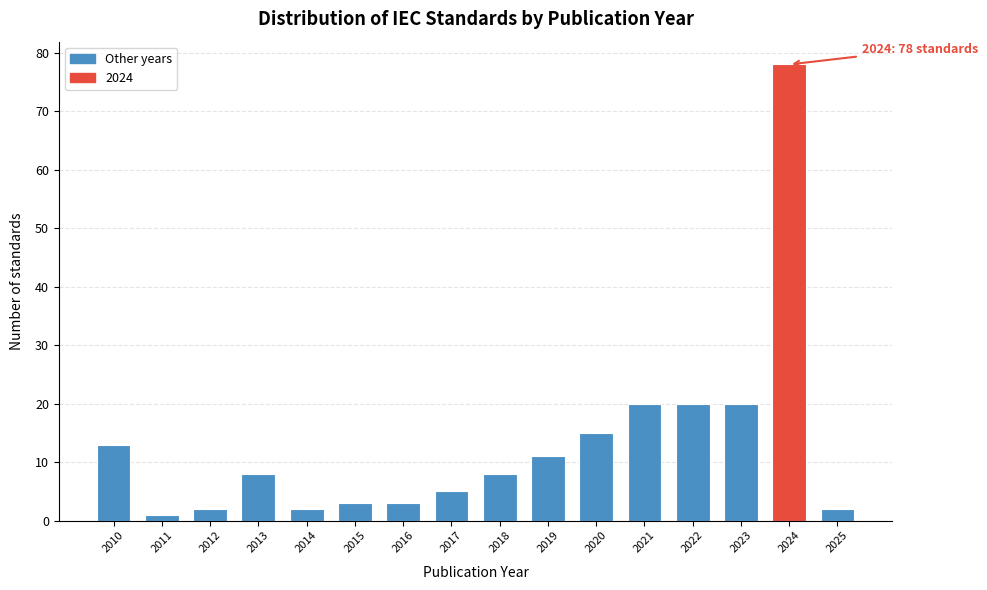

Reading left to right, list all the values displayed in this chart.

2010=13	2011=1	2012=2	2013=8	2014=2	2015=3	2016=3	2017=5	2018=8	2019=11	2020=15	2021=20	2022=20	2023=20	2024=78	2025=2